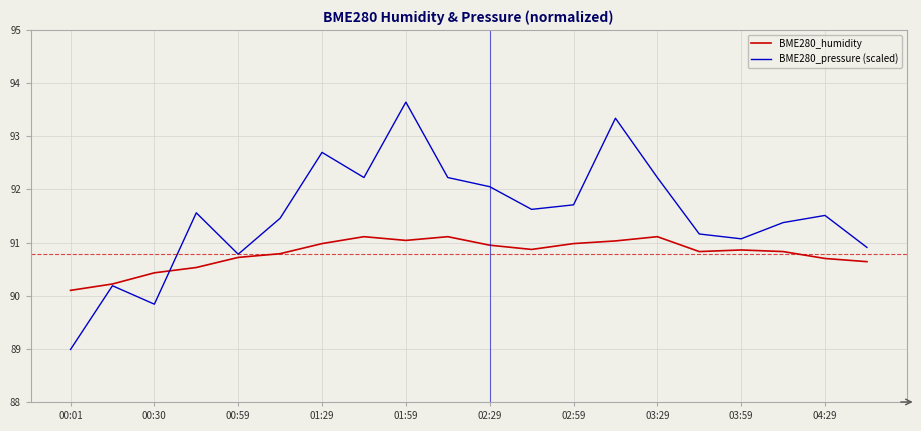

At how many categories does at least one series exceed 92?

7